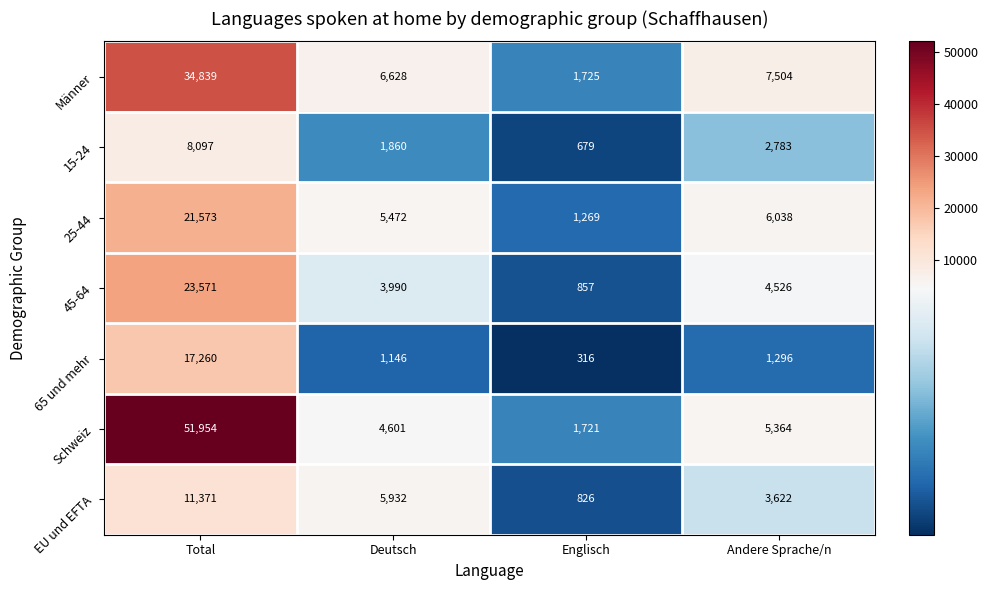

Which series has the largest range (max minus min)?

Schweiz